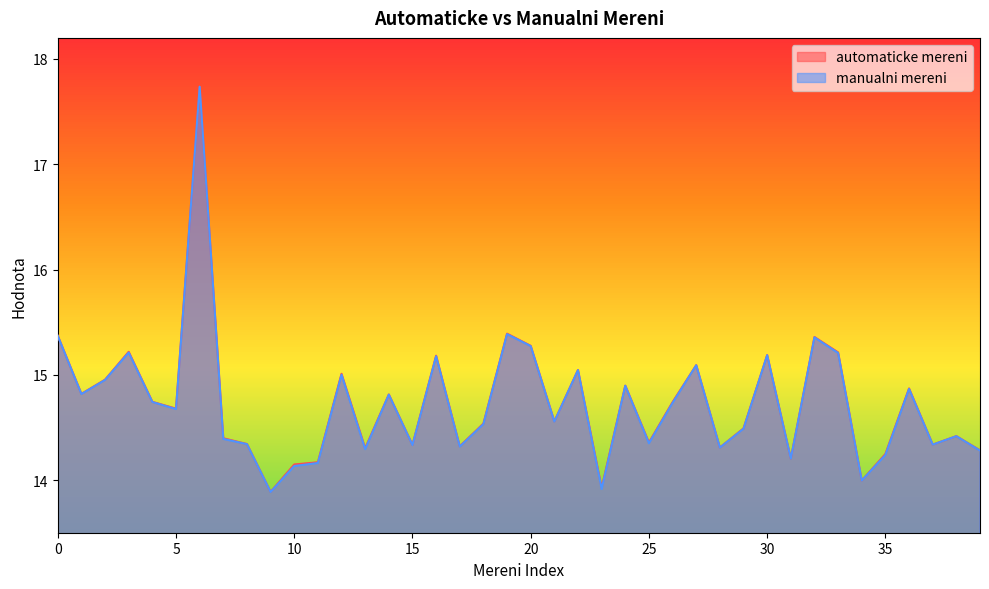

At which category is the sum across all series the highest?

6